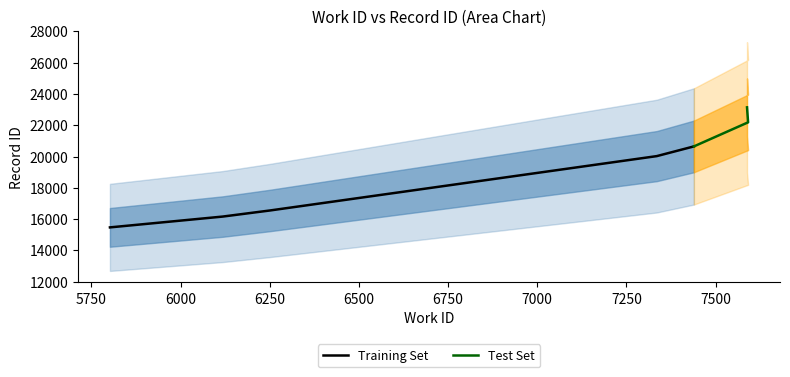

What is the ratio of the value at 7591 to the value at 7439?

1.1